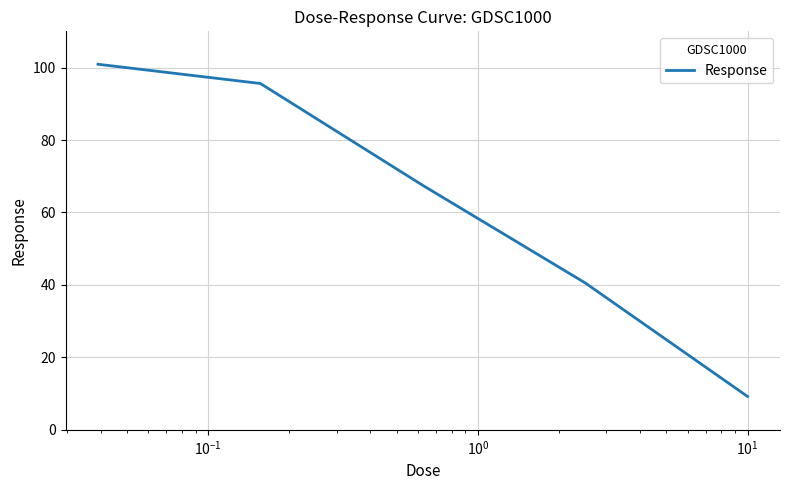

What is the average value?

62.8